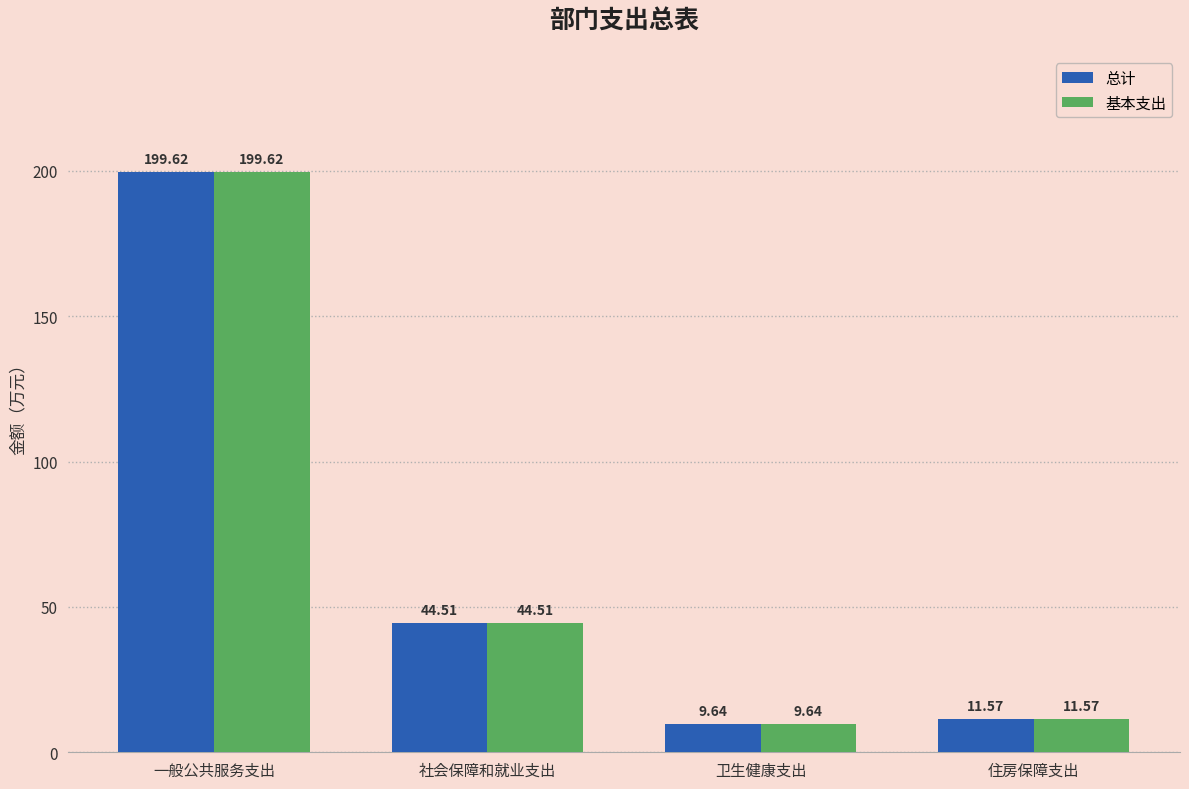

How many groups of bars are there?

4